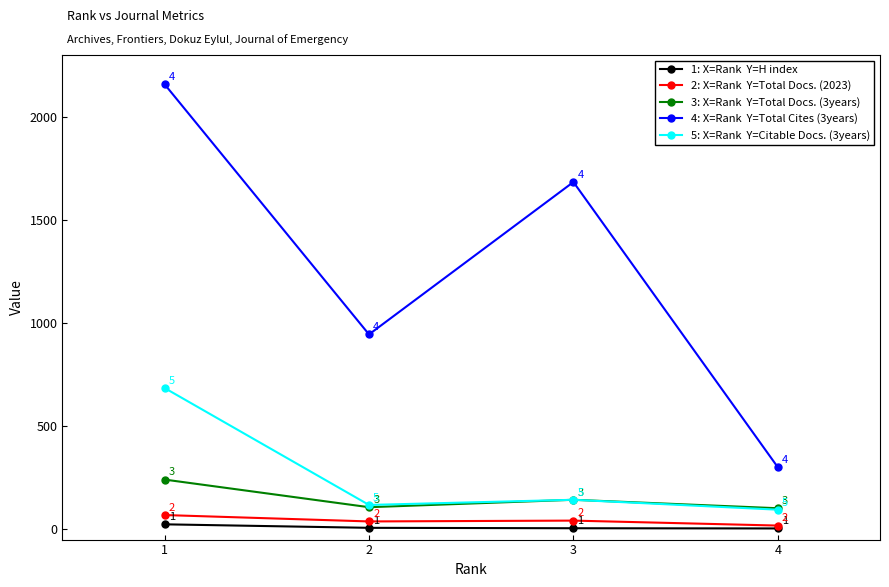

What is the greatest value displayed?

2158